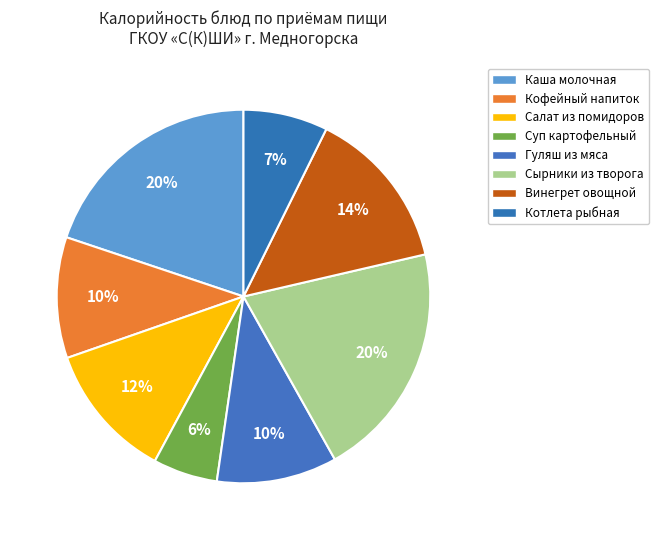

What is the largest slice in the pie chart?

Сырники из творога